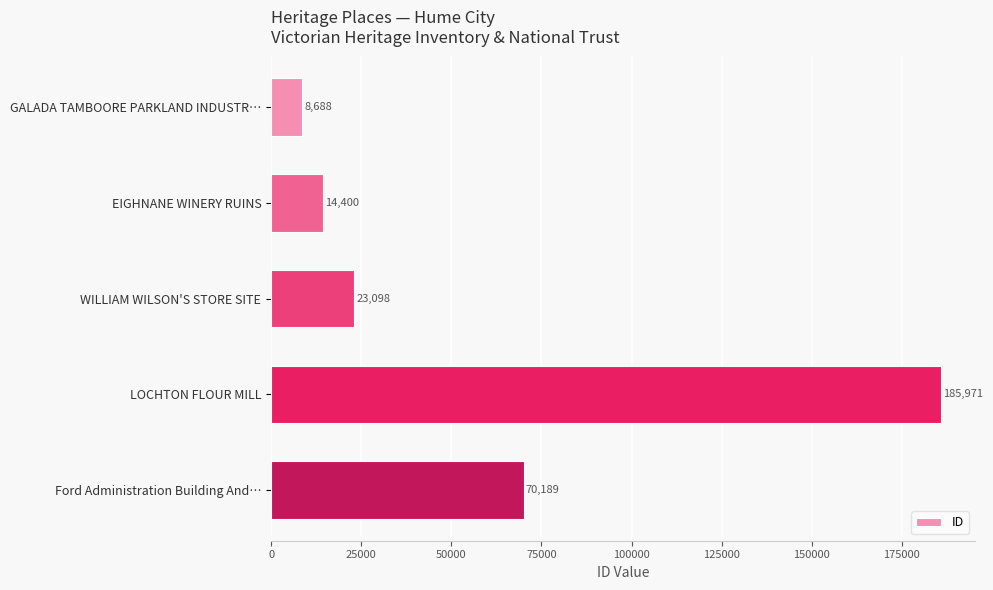

What is the change in value from GALADA TAMBOORE PARKLAND INDUSTR… to LOCHTON FLOUR MILL?

+177283